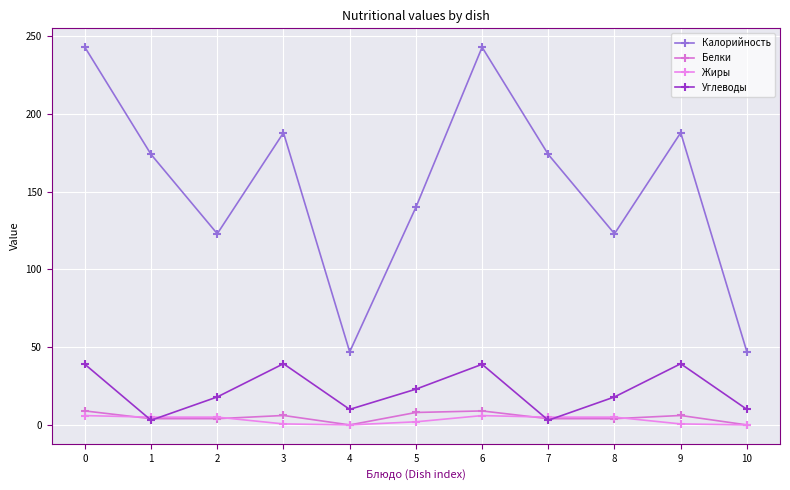

Where is the first local minimum for Жиры?

4